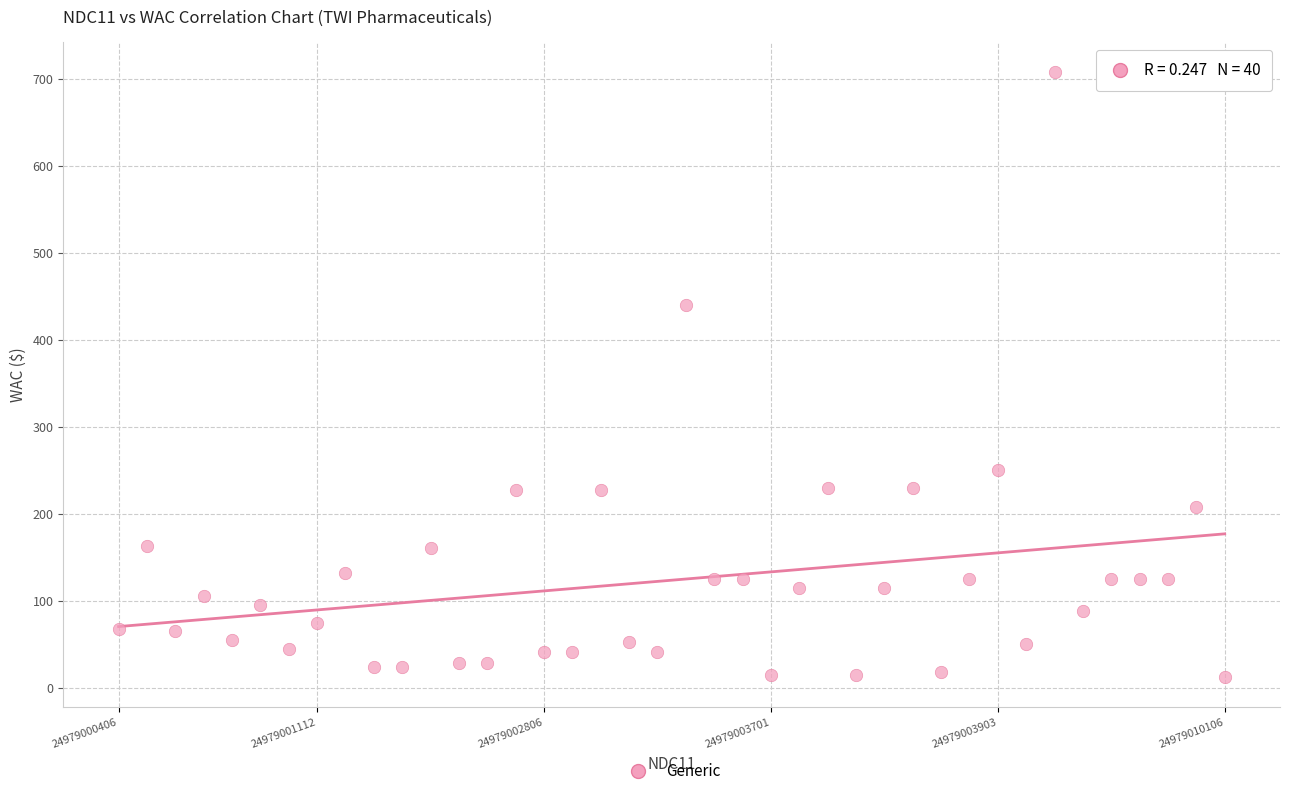

What Y value in the scatter plot is closest to 359?

440.0